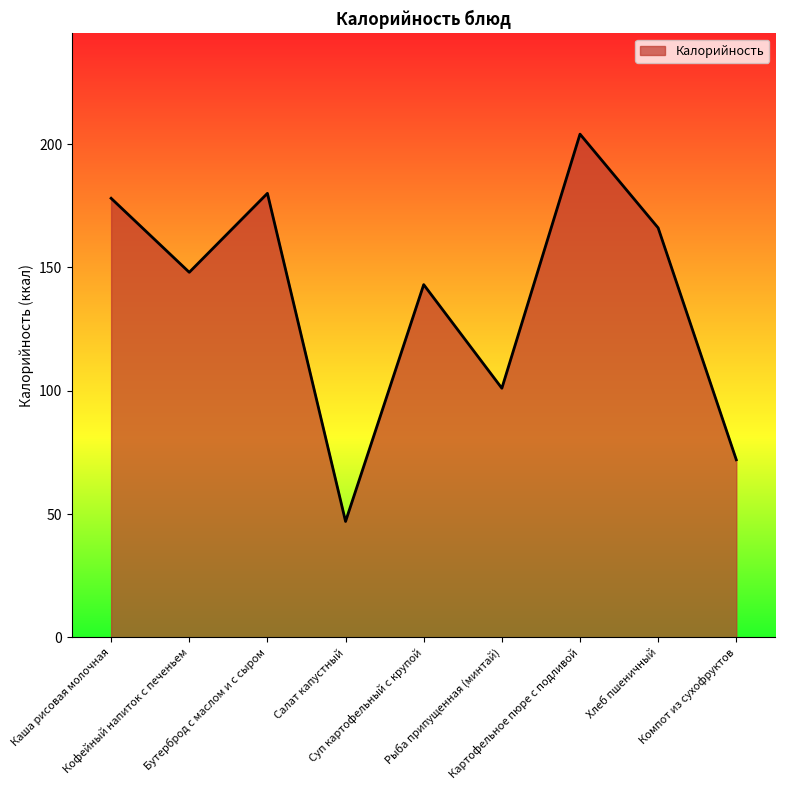

Reading left to right, what are all the values shown in this chart?

178	148	180	47	143	101	204	166	72